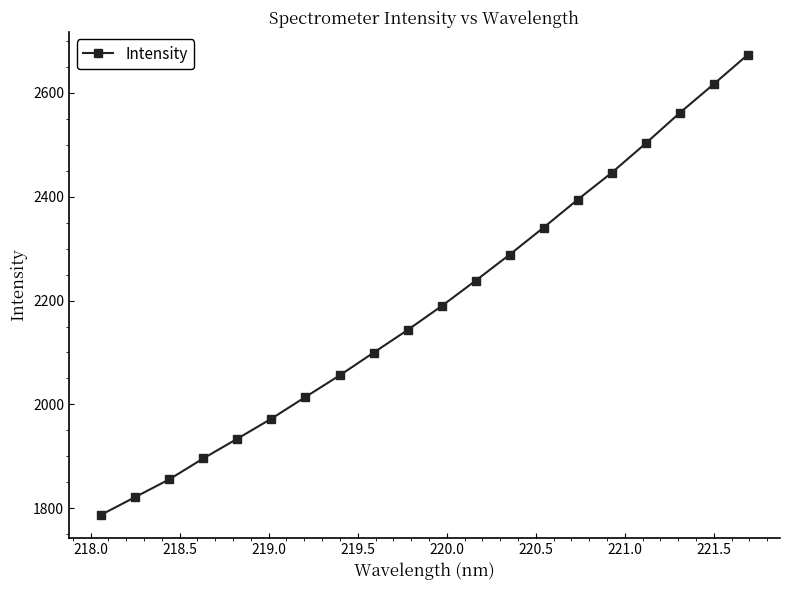

What is the value of the 3rd point from the left?

1855.9